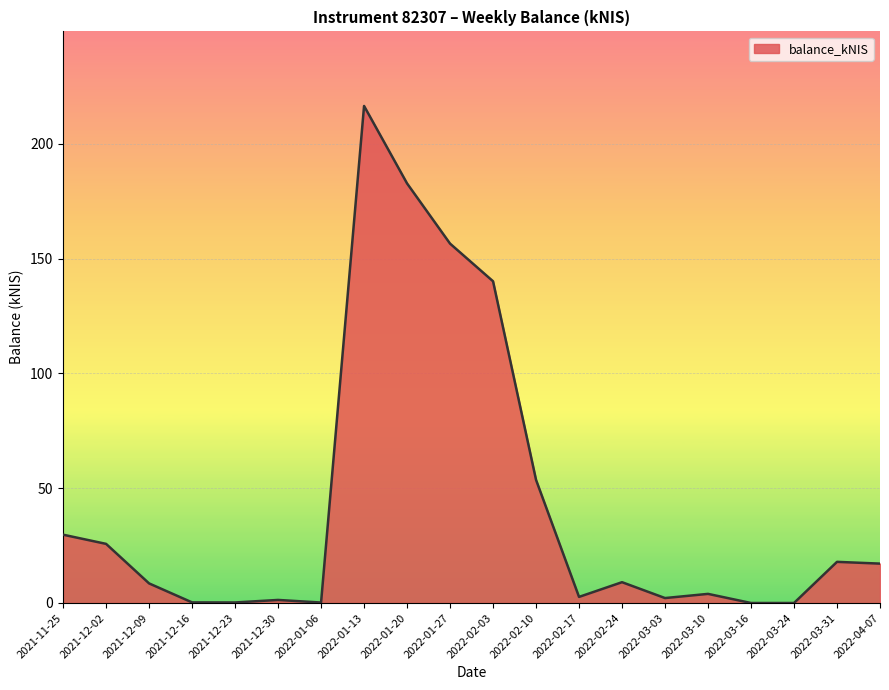

What is the greatest value displayed?

216.5